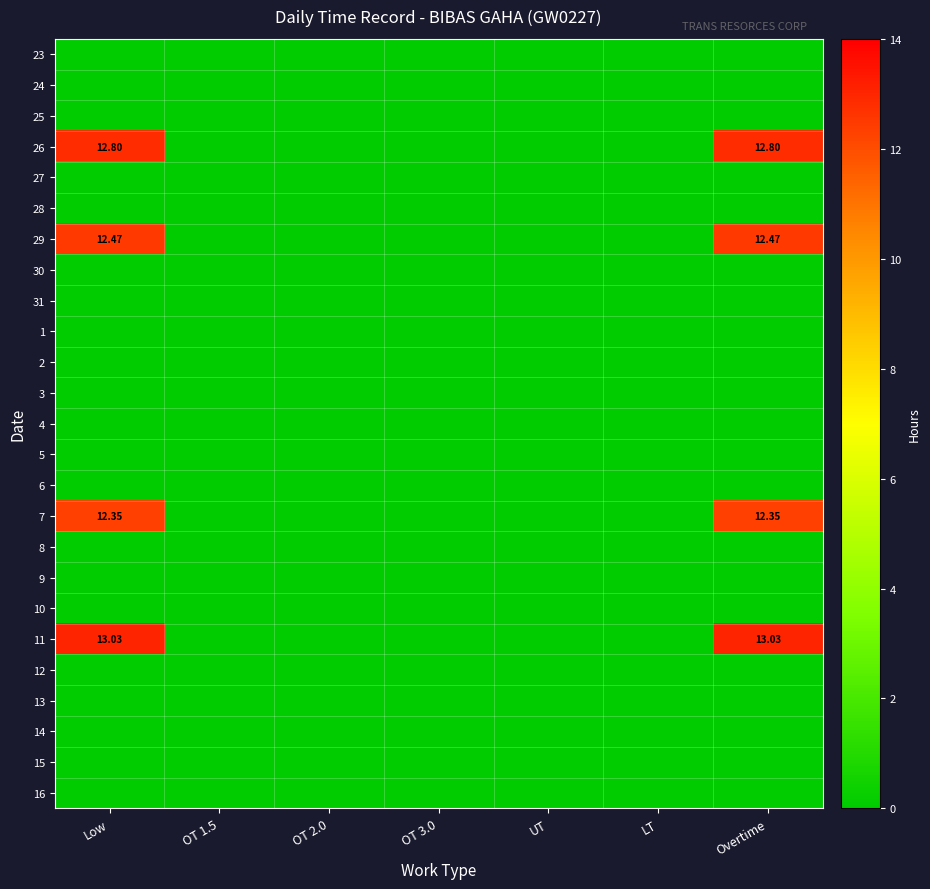

The 23 series shows 0.0 at LT. True or false?

True